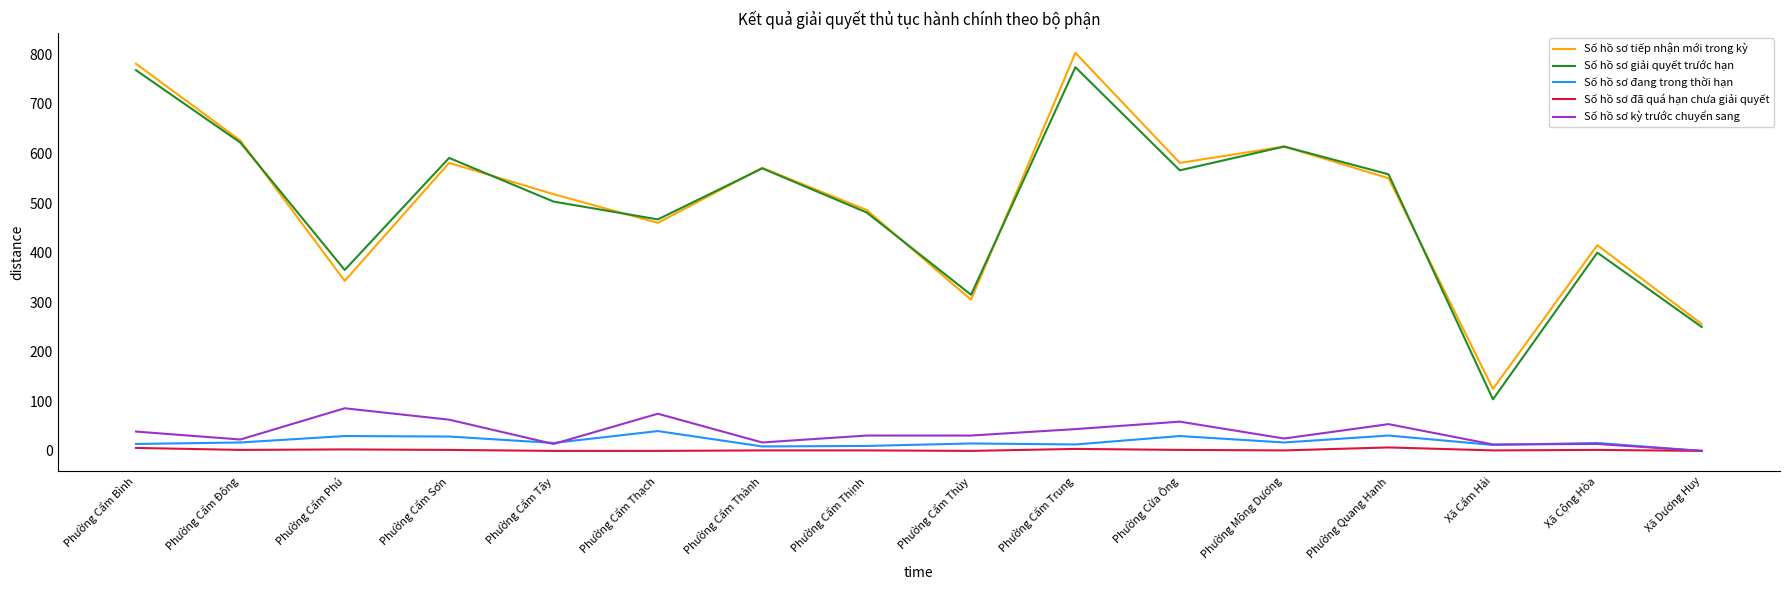

What is the difference between the maximum and minimum values in the Số hồ sơ kỳ trước chuyển sang series?

86